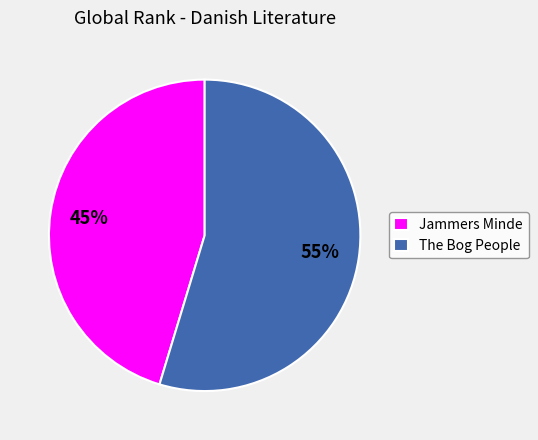

What percentage is the The Bog People slice, to the nearest percent?

55%